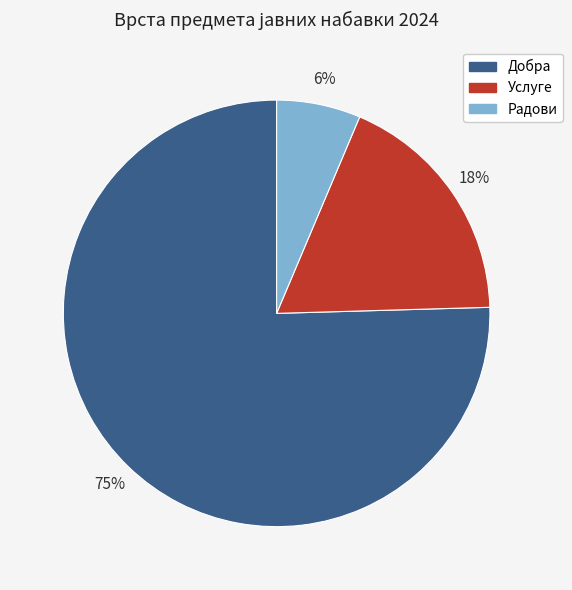

Rank the categories by value from highest to lowest.

Добра, Услуге, Радови